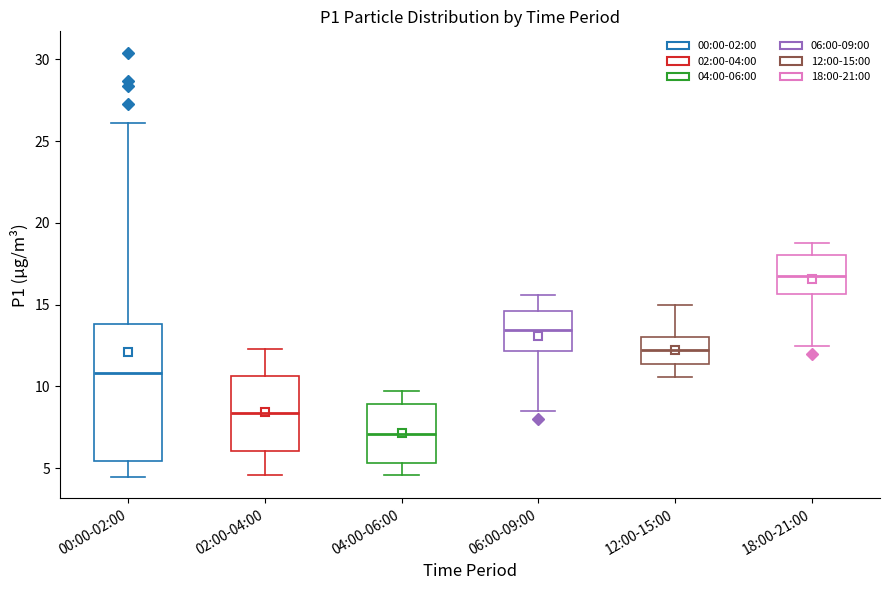

Reading left to right, transcribe this box plot: for each box, give where its median line is, the range the box spans, and where its two whiskers end, as read against the y-axis. The values are not printed on the chart, so give them approximately, as read against the axis.

00:00-02:00: median 11.0, box 5.5 to 14.0, whiskers 4.5 to 26.0
02:00-04:00: median 8.5, box 6.0 to 10.5, whiskers 4.5 to 12.5
04:00-06:00: median 7.0, box 5.5 to 9.0, whiskers 4.5 to 9.5
06:00-09:00: median 13.5, box 12.0 to 14.5, whiskers 8.5 to 15.5
12:00-15:00: median 12.0, box 11.5 to 13.0, whiskers 10.5 to 15.0
18:00-21:00: median 17.0, box 15.5 to 18.0, whiskers 12.5 to 19.0